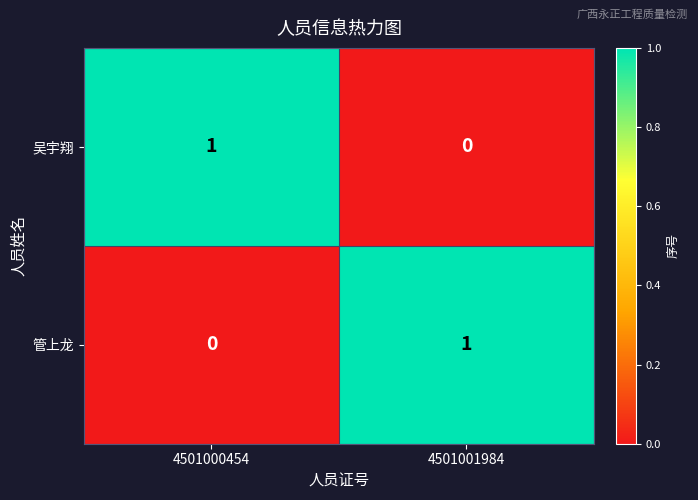

Which category has the lowest value in the 管上龙 series?

4501000454